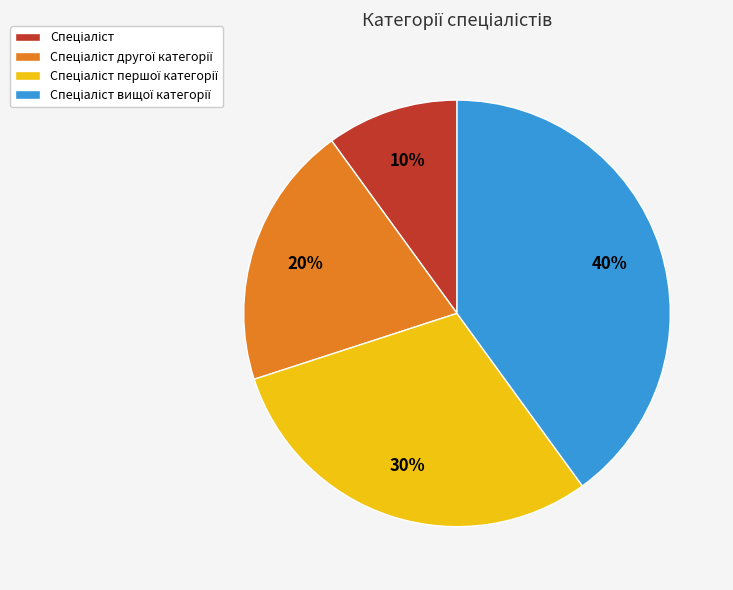

To the nearest percent, what is the average slice percentage?

25%